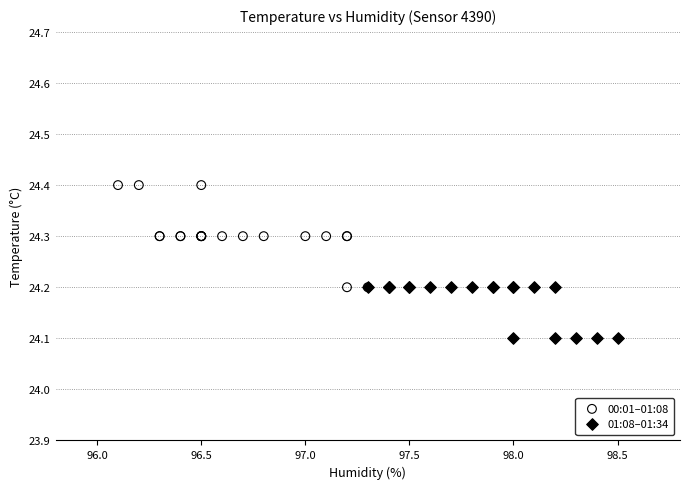

Which series contains the highest Y value?

00:01–01:08